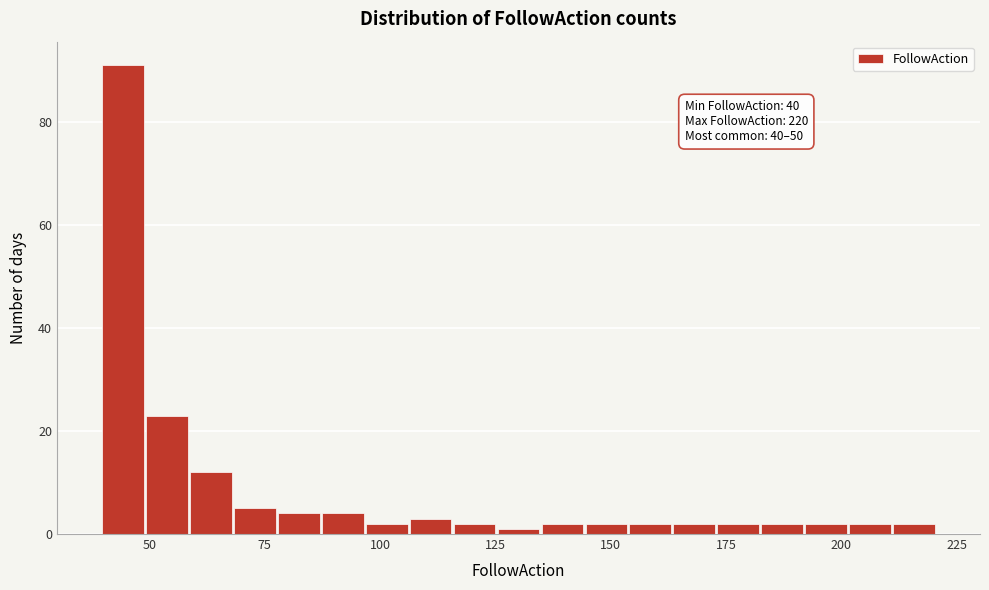

Read against the x-axis, roughly where is the centre of the tallest bar?

45